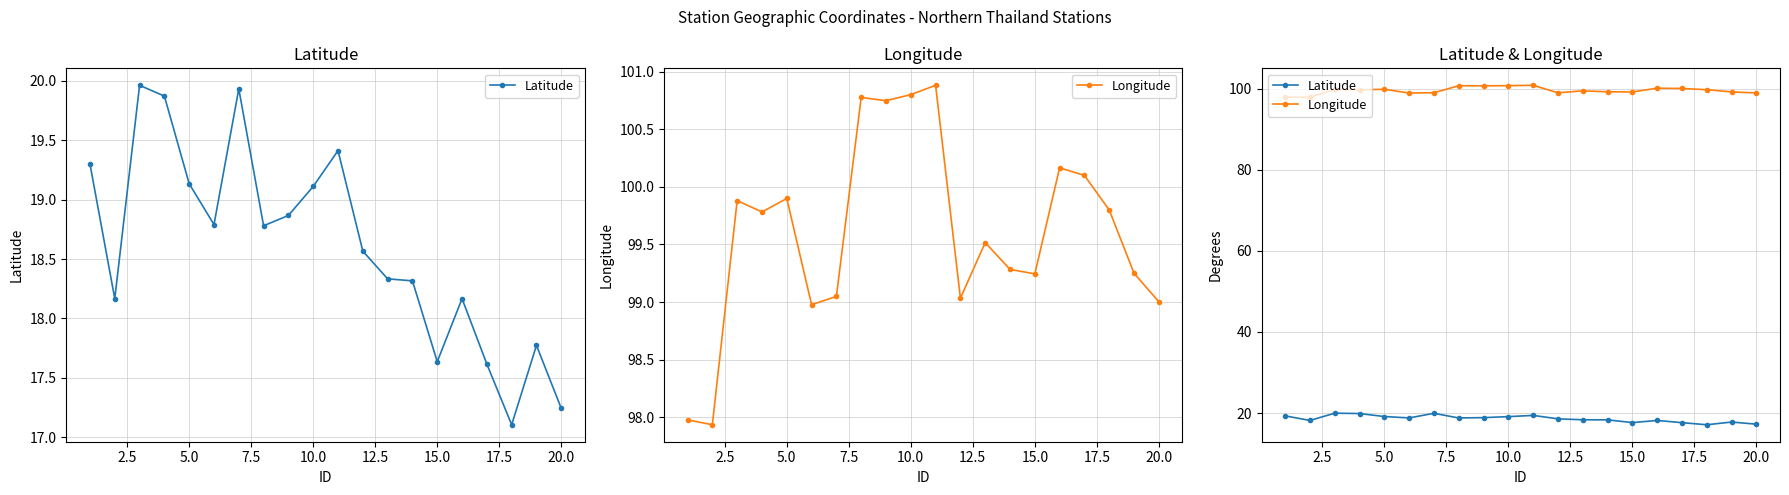

Is this an area chart (filled region under the line)?

No